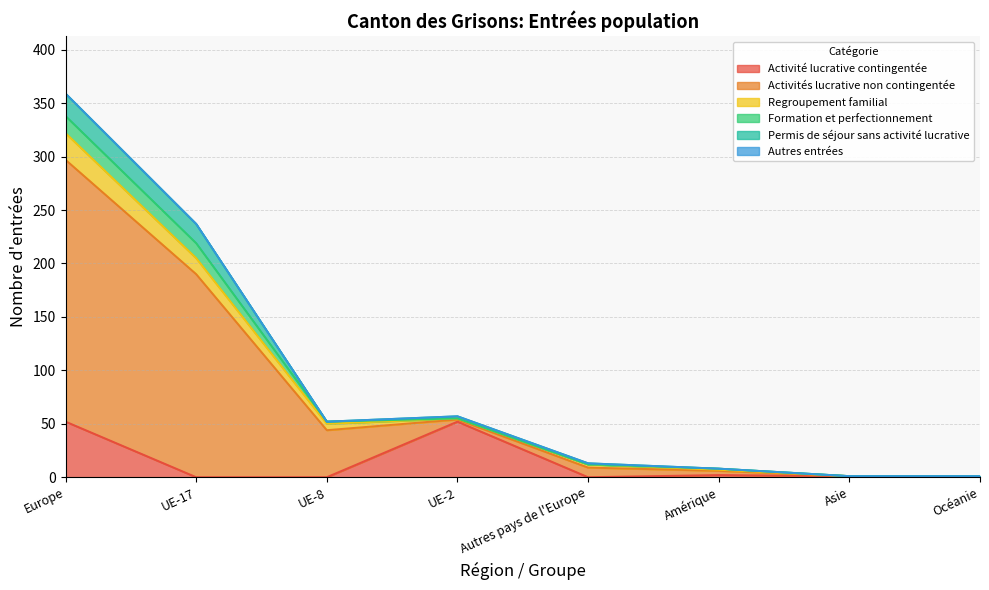

Which has a higher value, UE-2 or UE-17?

UE-2